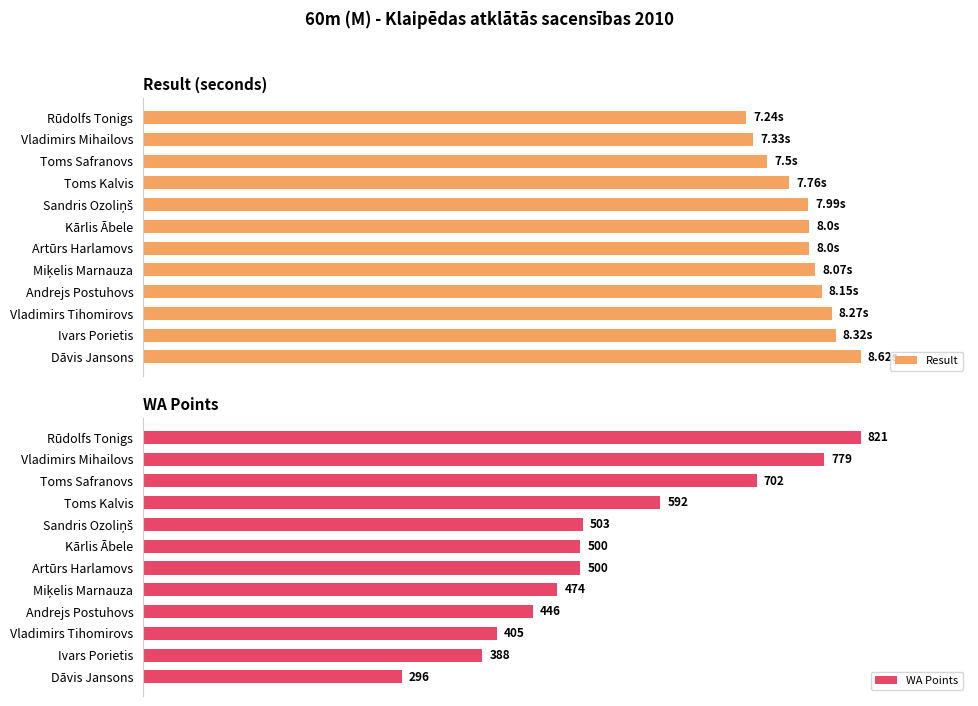

Rank the series by their average value, from highest to lowest.

Result, WA Points